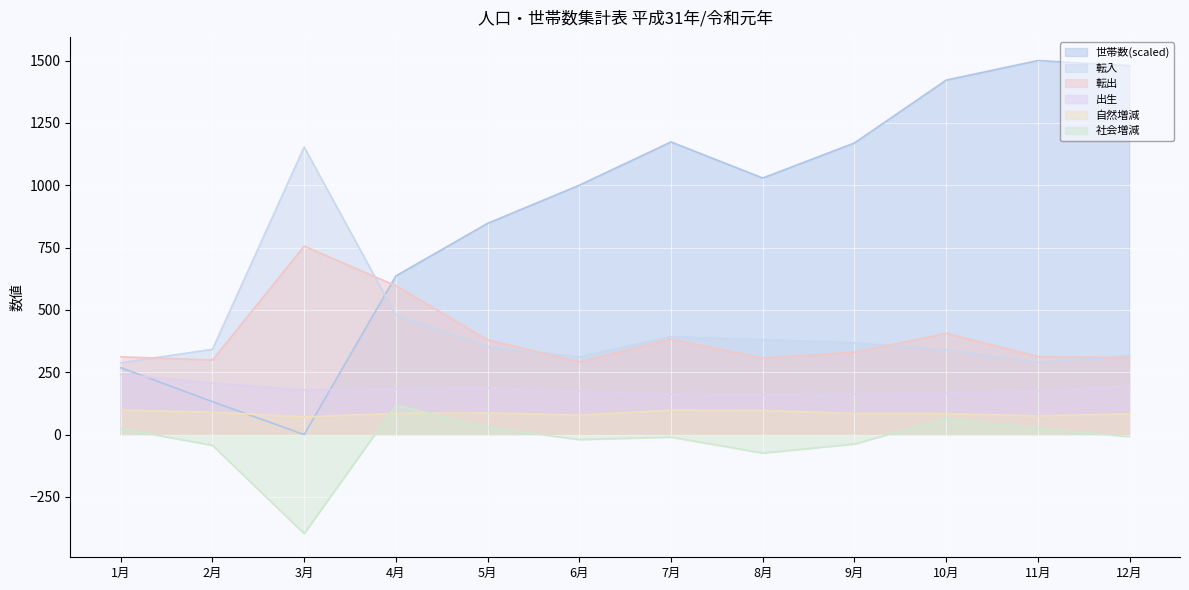

What position from the left is 4月?

4